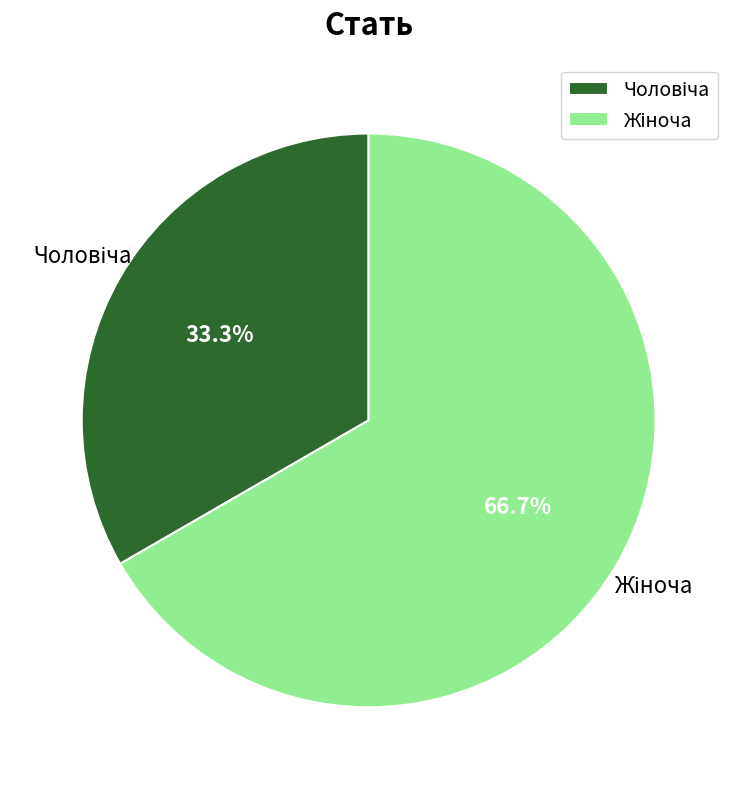

Is there a majority slice in this chart?

Yes